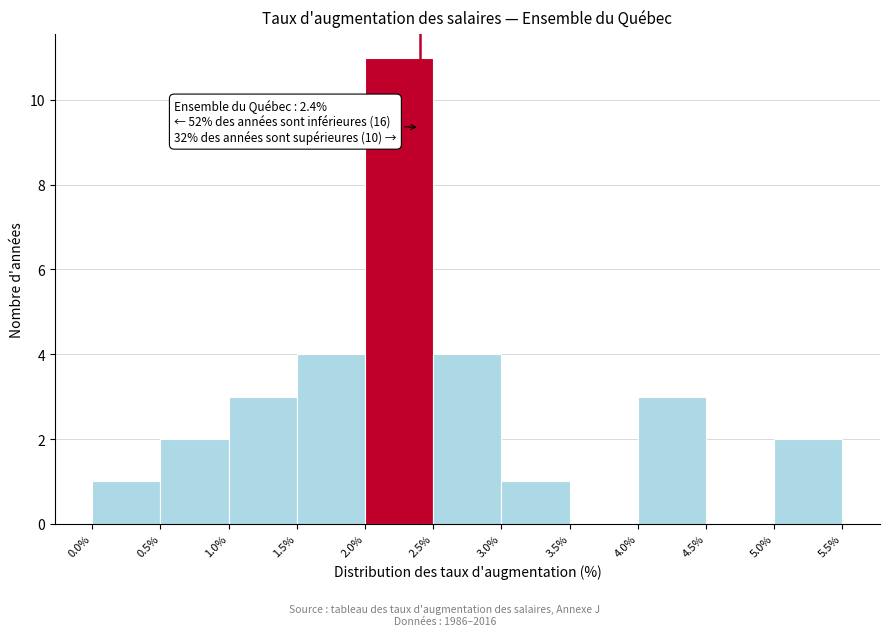

Which range on the x-axis has the tallest bar?

2.0% to 2.5%